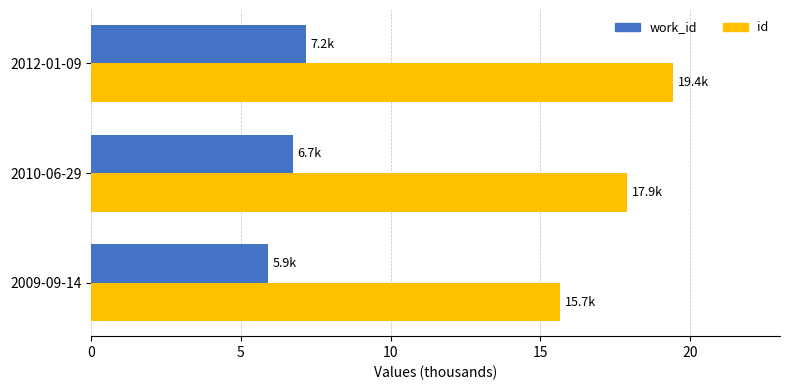

Which series has the largest range (max minus min)?

id